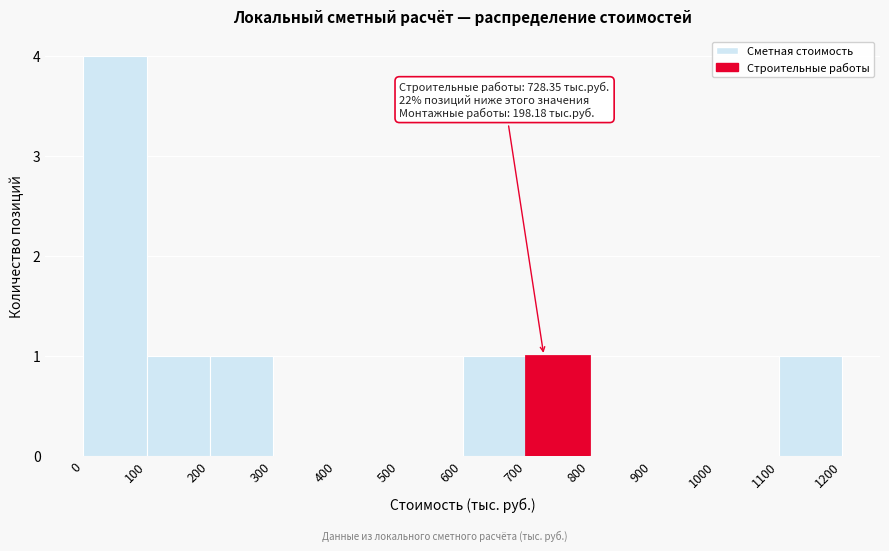

Over which range of the x-axis is the bar tallest?

0 to 100